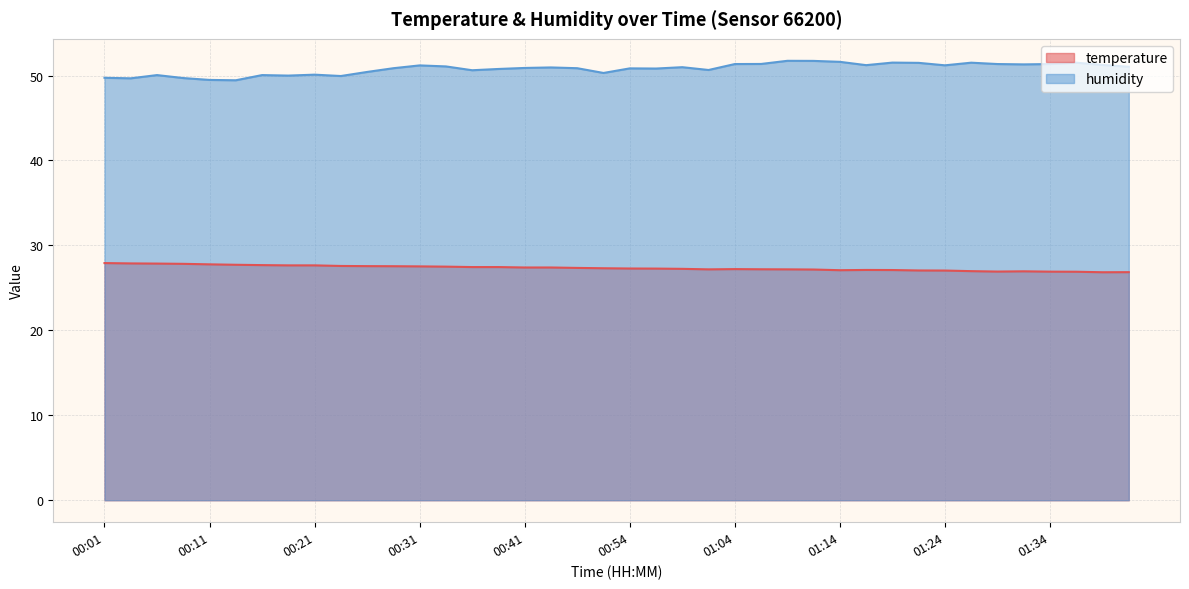

Which series has the largest range (max minus min)?

humidity